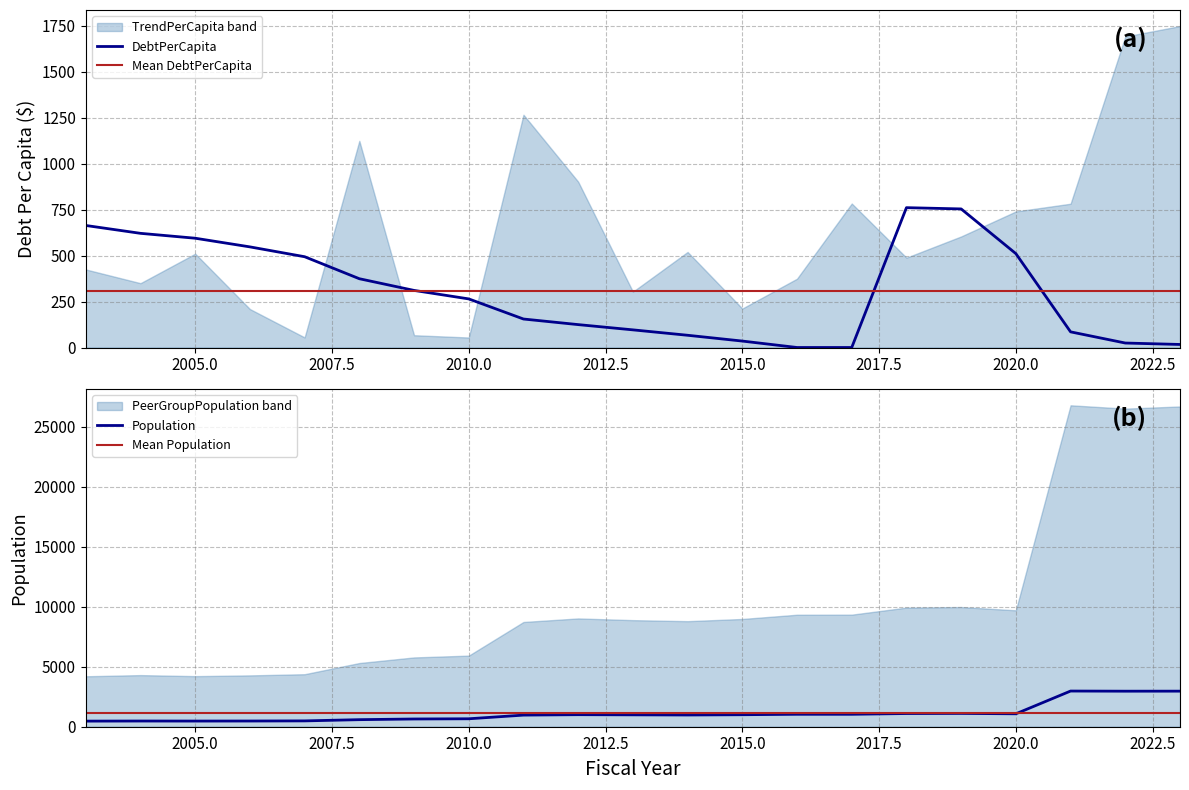

What is the total value across all series at 2012?

1128.5